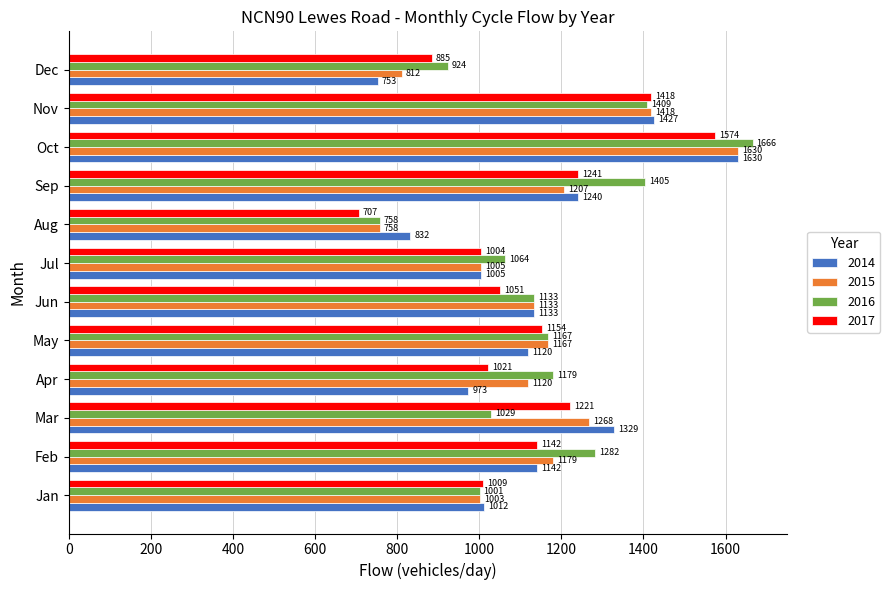

What are all the series names shown in the legend?

2014, 2015, 2016, 2017